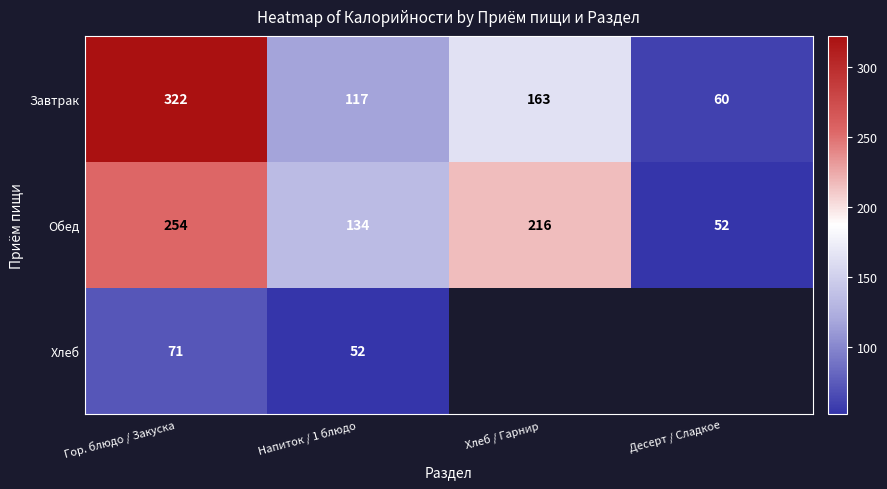

How many data points does each series have?

4